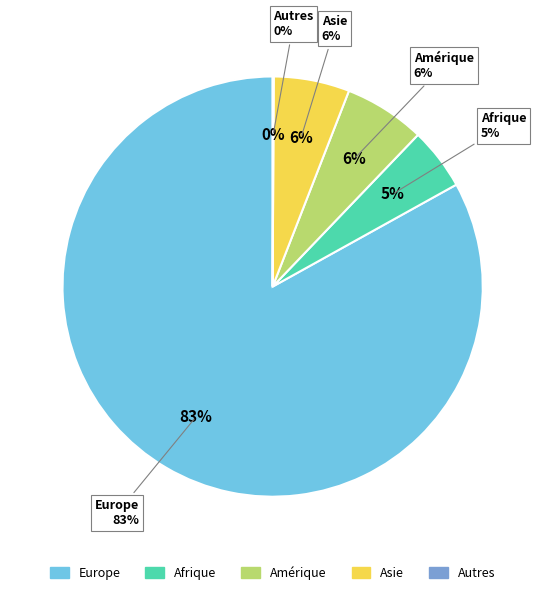

Combined, what portion of the pie is Amérique and Europe?

89.3%